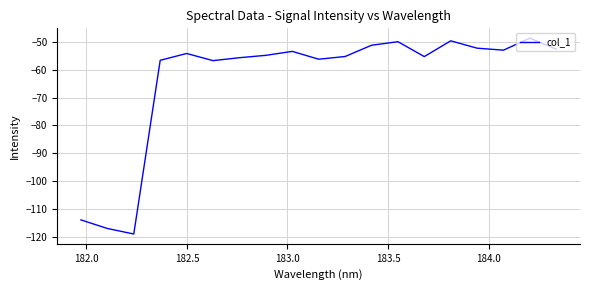

What is the difference between the maximum and minimum values?

70.4